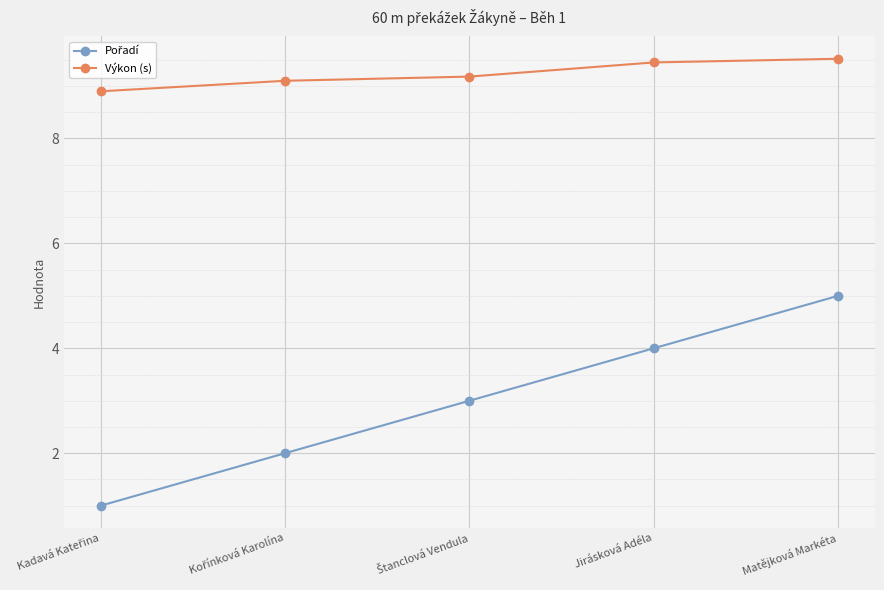

What is the difference between the maximum and minimum values in the Výkon (s) series?

0.6